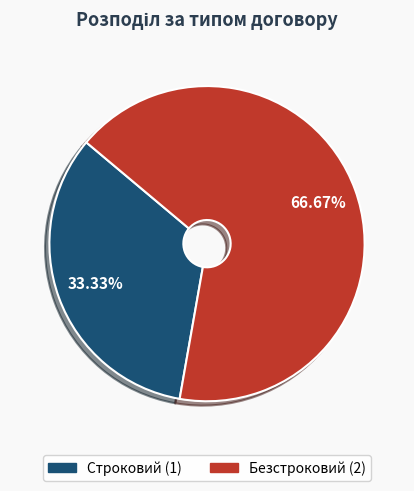

To the nearest percent, what is the average slice percentage?

50%